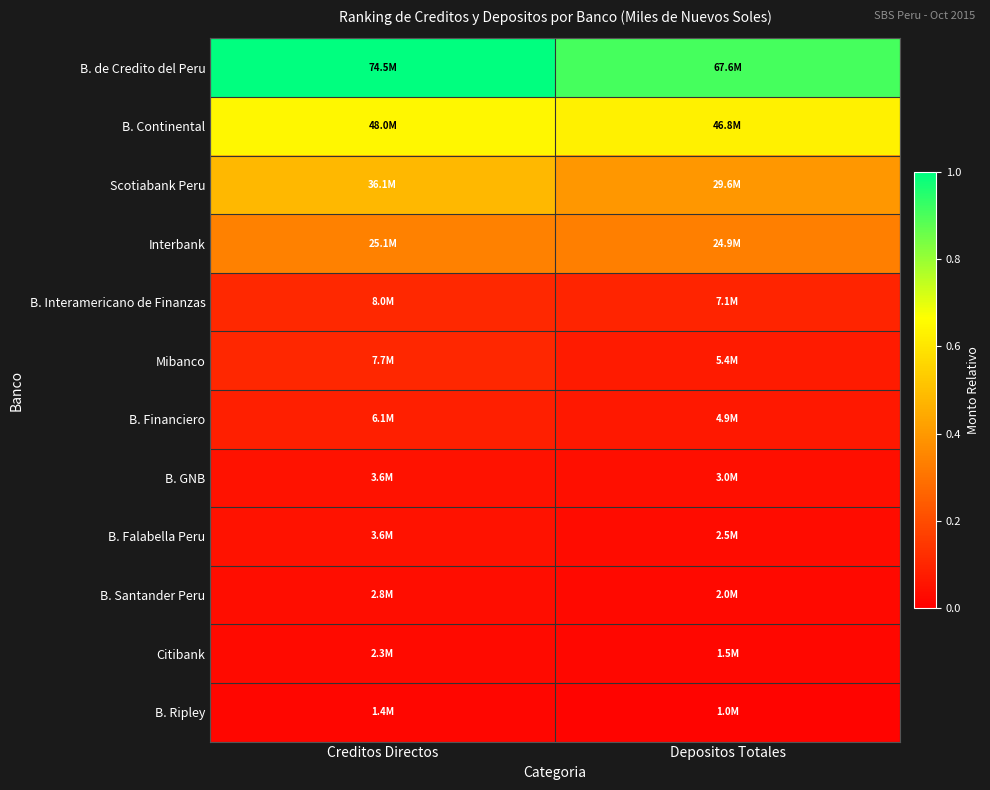

At Depositos Totales, list the series in order from largest to smallest.

B. de Credito del Peru, B. Continental, Scotiabank Peru, Interbank, B. Interamericano de Finanzas, Mibanco, B. Financiero, B. GNB, B. Falabella Peru, B. Santander Peru, Citibank, B. Ripley